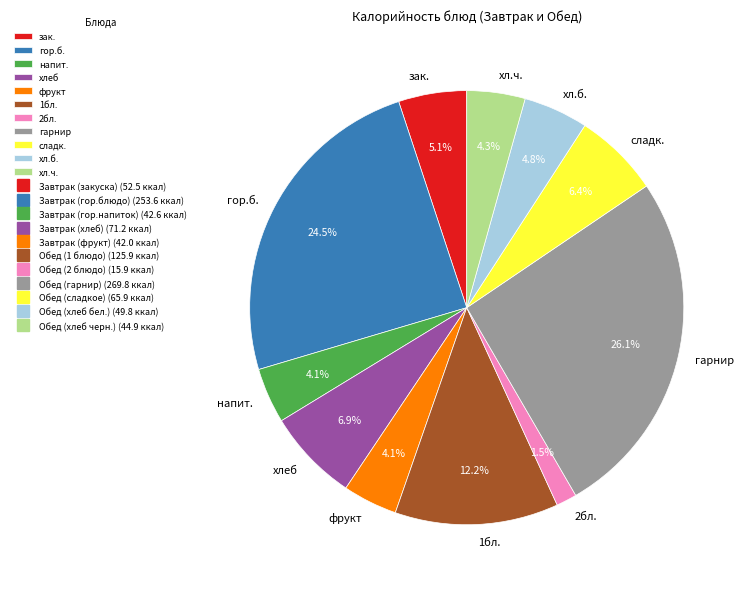

To the nearest percent, what is the difference between the largest and smallest slice percentages?

25%